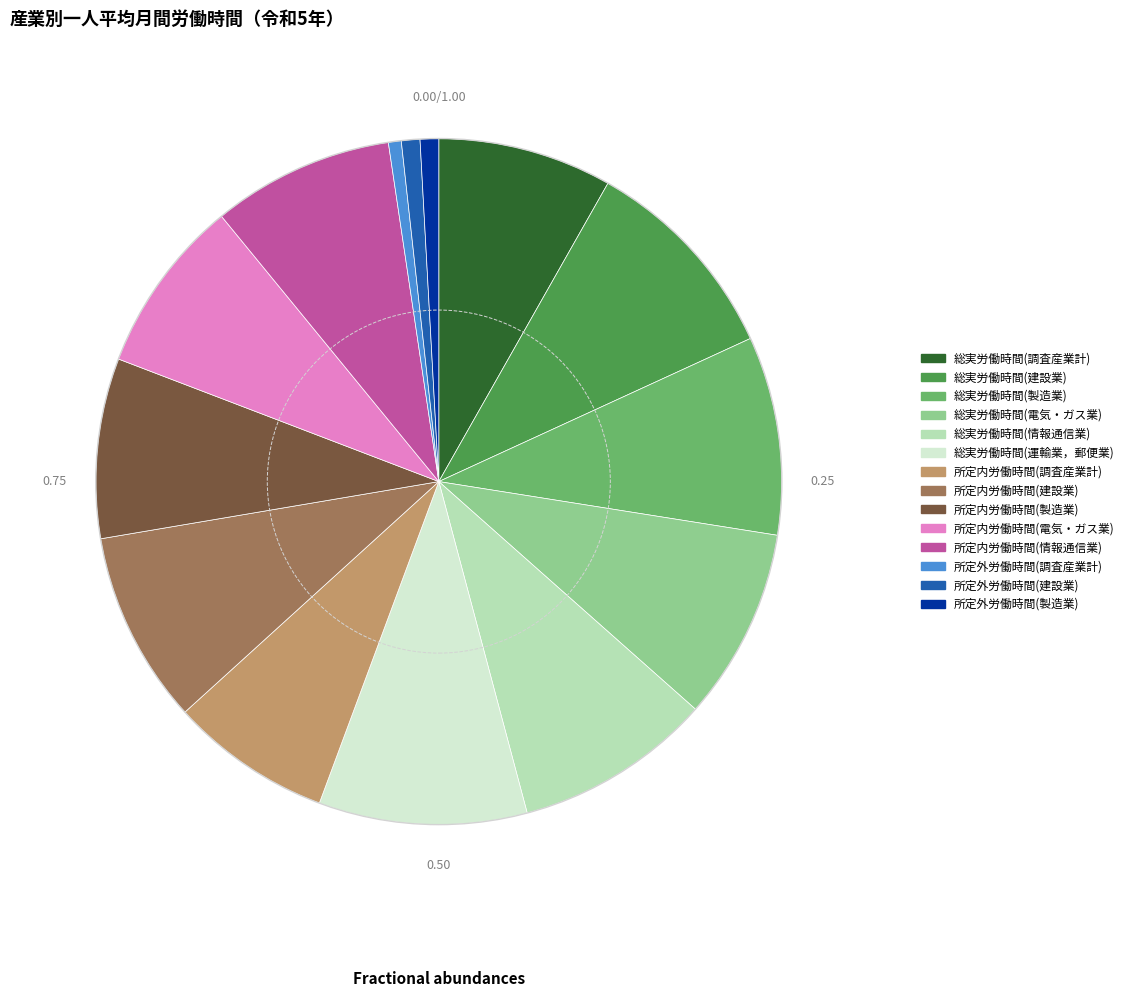

Is the sum of 所定外労働時間(製造業) and 所定内労働時間(情報通信業) greater than half?

No